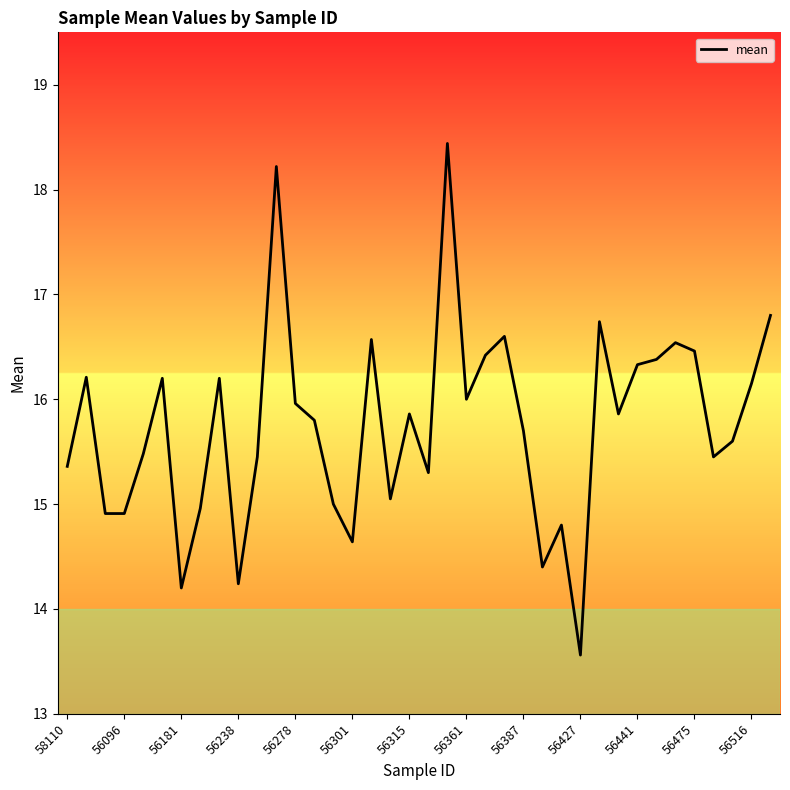

What is the difference between the maximum and minimum values?

4.9